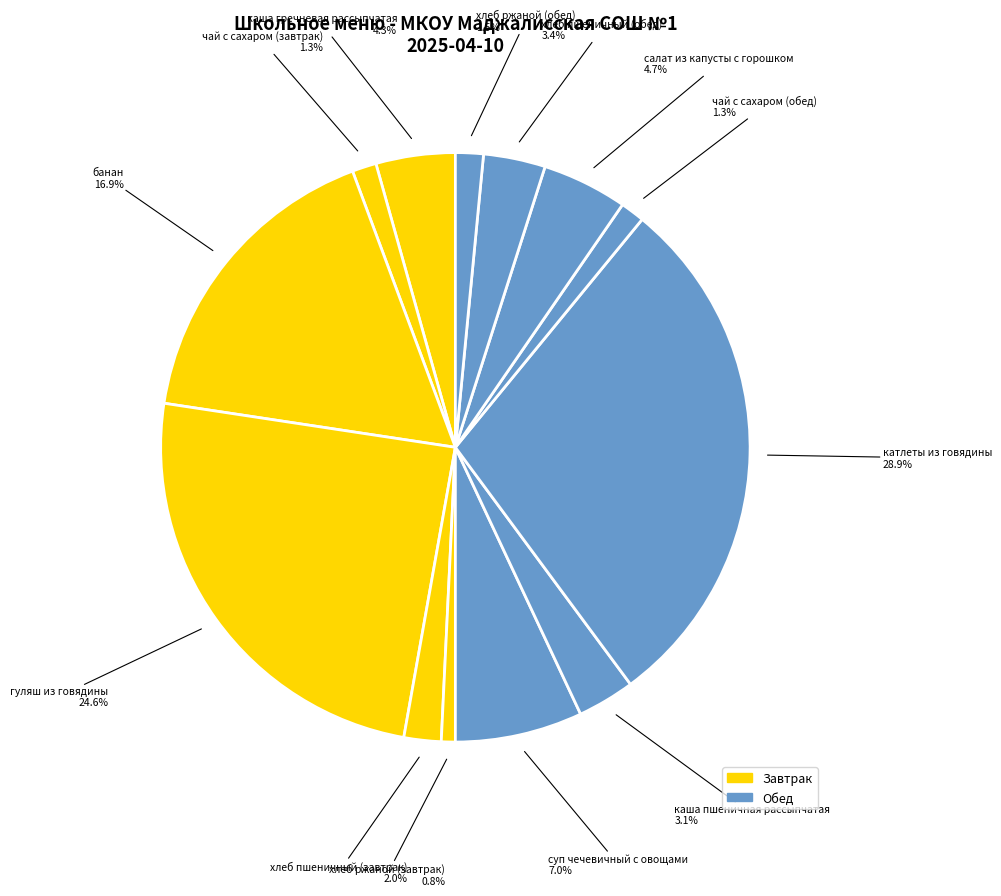

What percentage is NOT represented by чай с сахаром (завтрак)?

98.7%